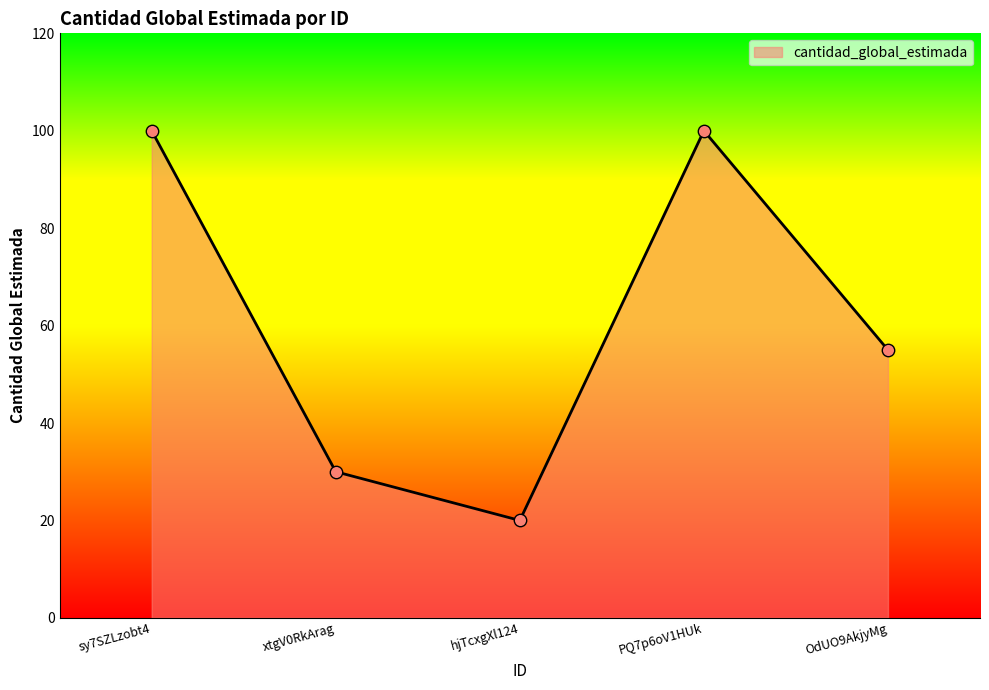

Approximately how many times larger is the value at hjTcxgXl124 compared to xtgV0RkArag?

0.7